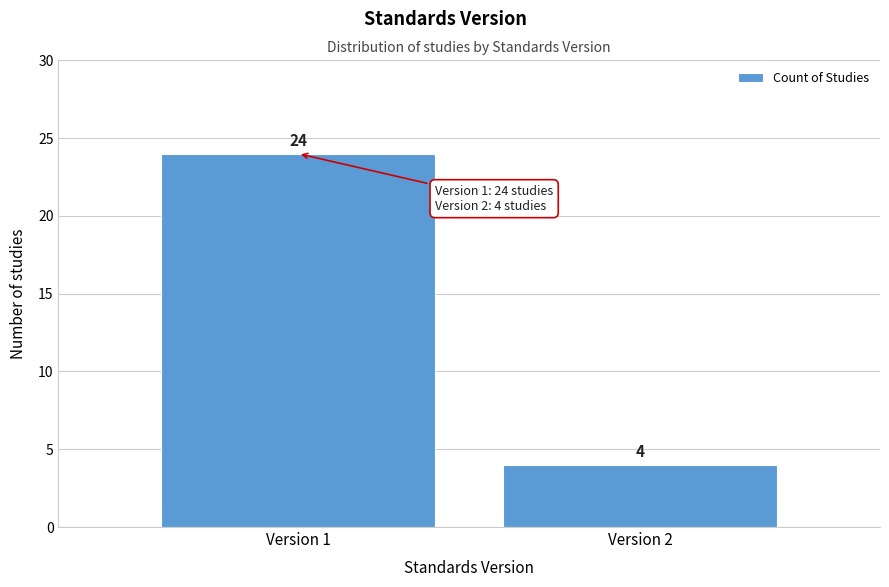

Reading left to right, what are all the values shown in this chart?

Version 1=24	Version 2=4